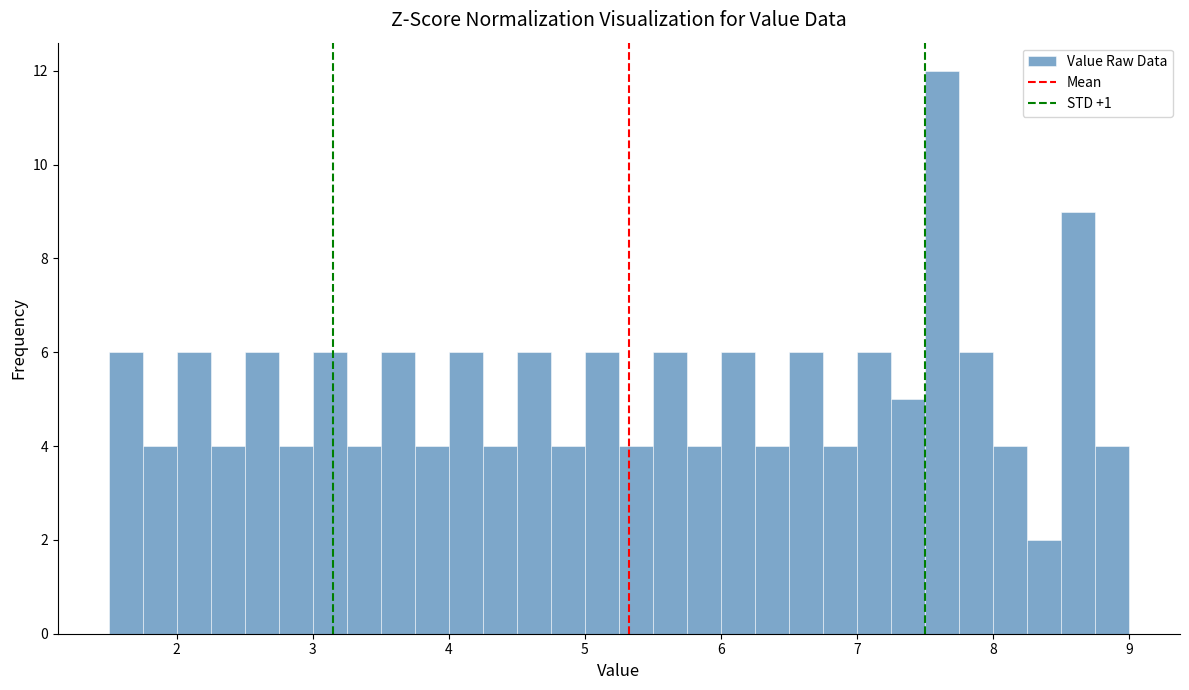

Read against the x-axis, roughly where is the centre of the tallest bar?

7.6